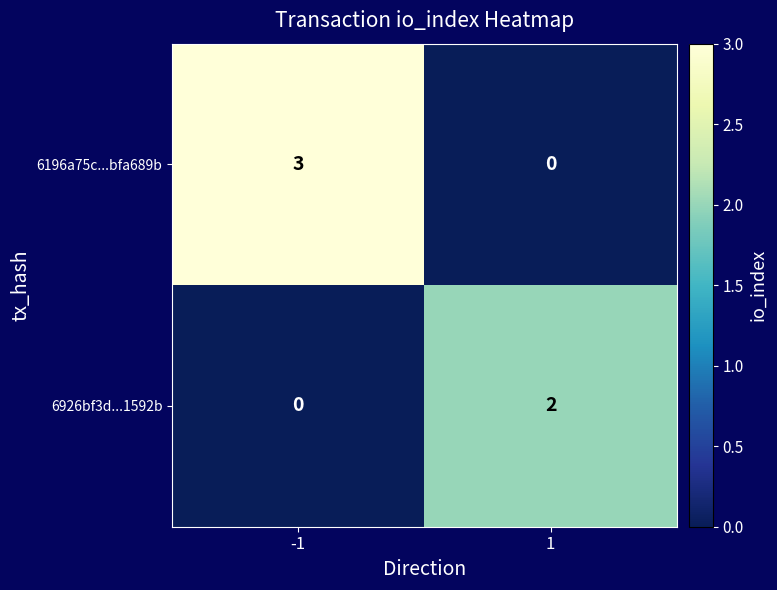

What is the highest value of the 6196a75c...bfa689b series?

3